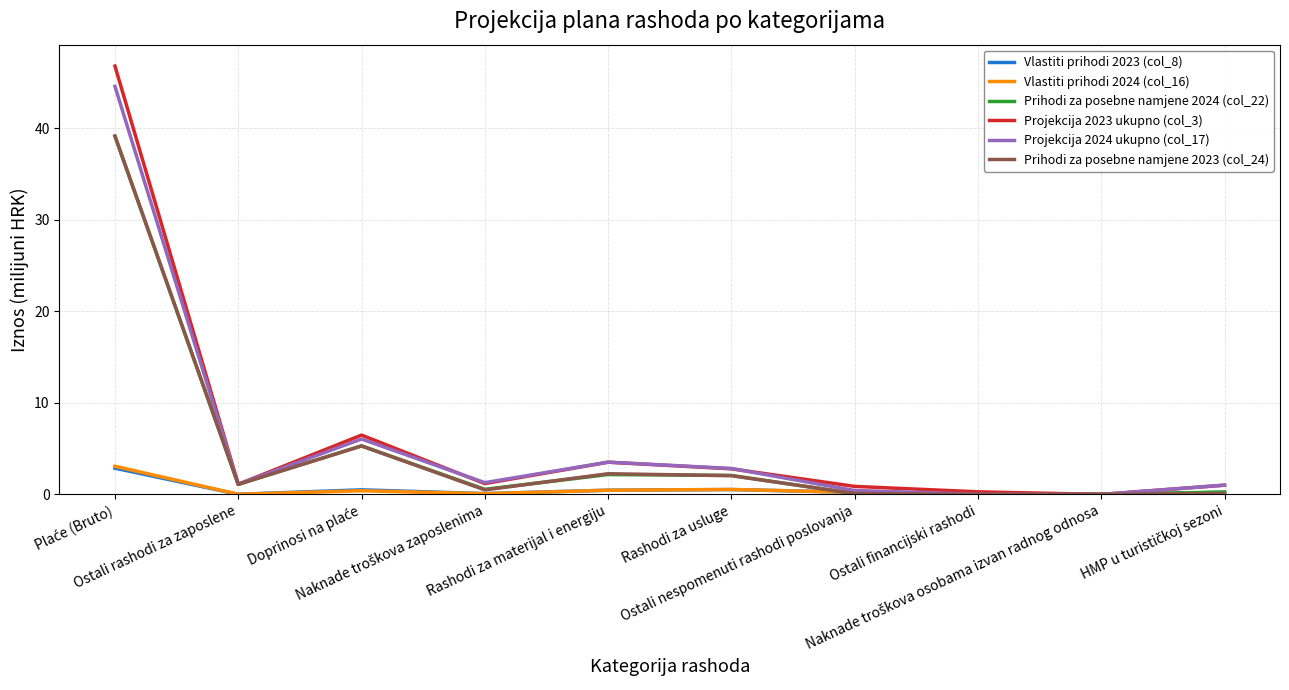

What is the highest value of the Vlastiti prihodi 2024 (col_16) series?

3.1